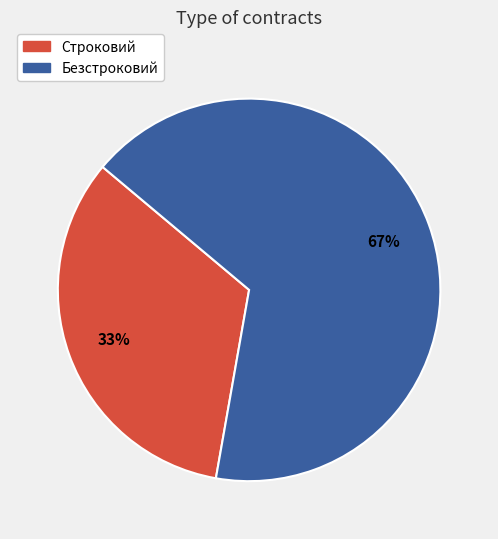

To the nearest percent, what is the combined percentage of Безстроковий and Строковий?

100%